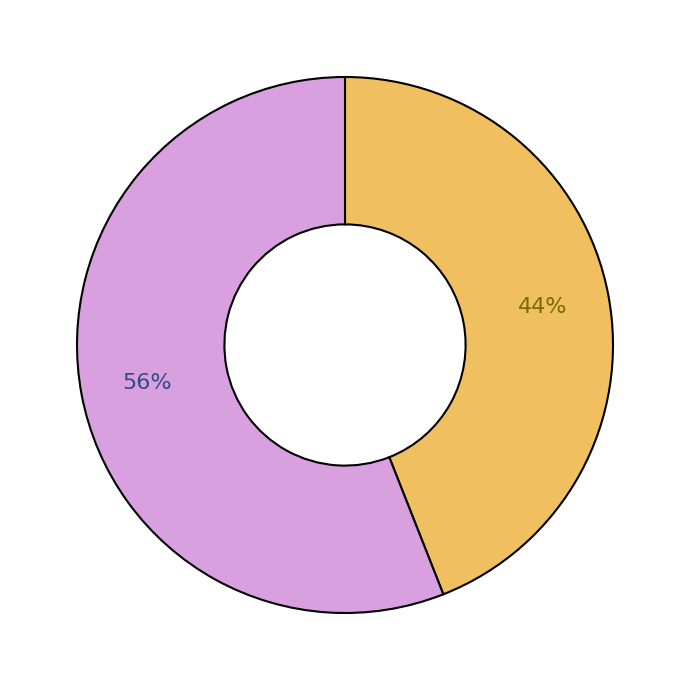

Does any single category account for the majority?

Yes